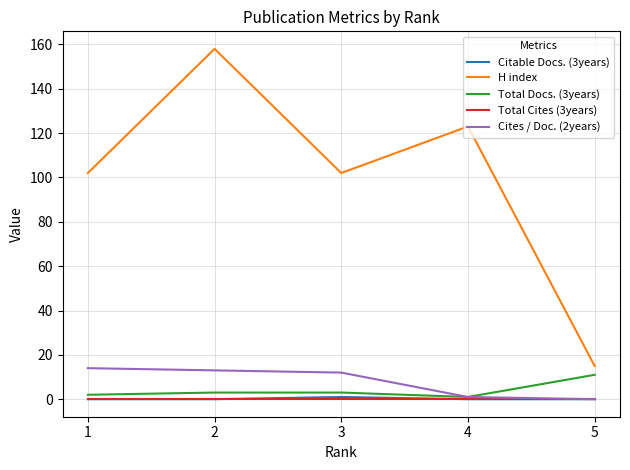

True or false: H index and Cites / Doc. (2years) cross at least once.

False